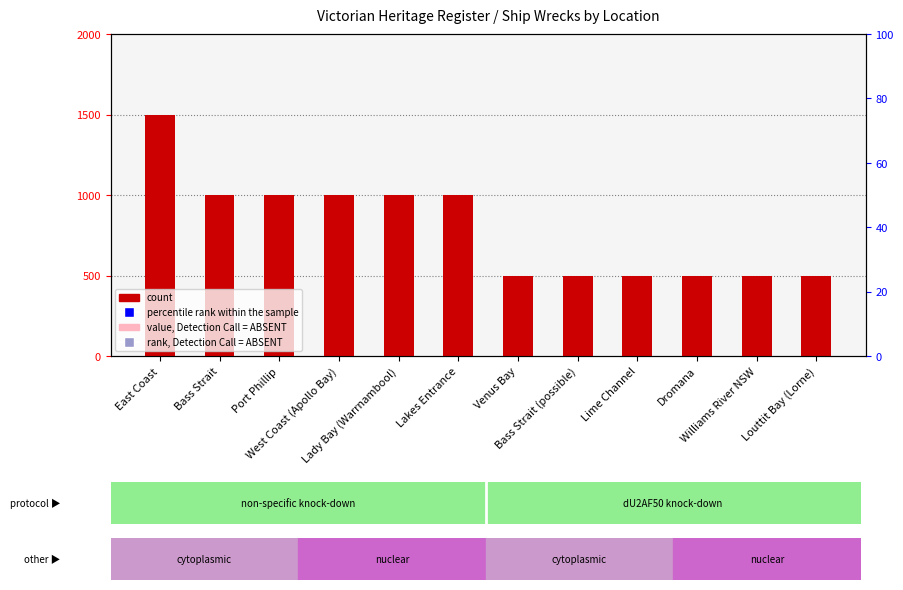

At how many categories does at least one series exceed 24?

12